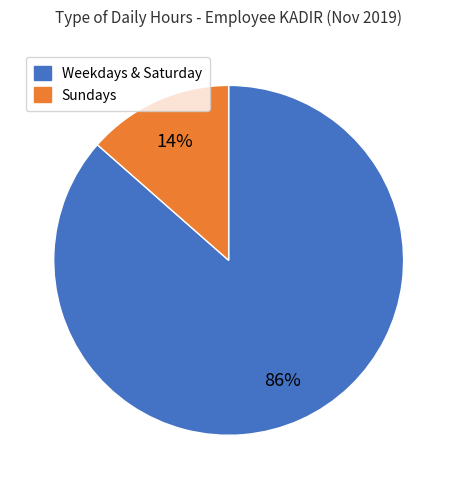

To the nearest percent, what is the average slice percentage?

50%